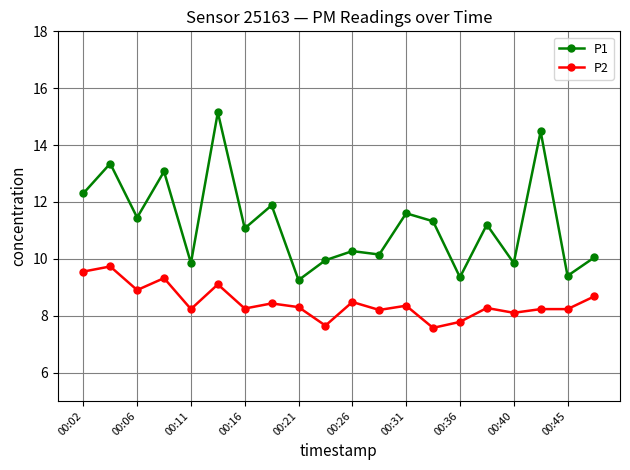

True or false: P2 has more than 2 points higher than both neighbors.

True